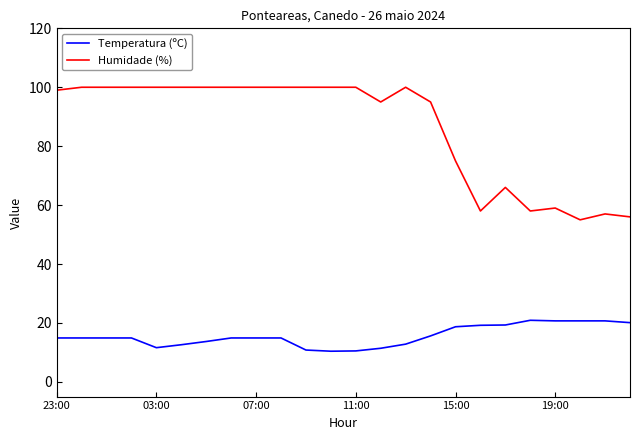

True or false: Humidade (%) and Temperatura (ºC) cross at least once.

False